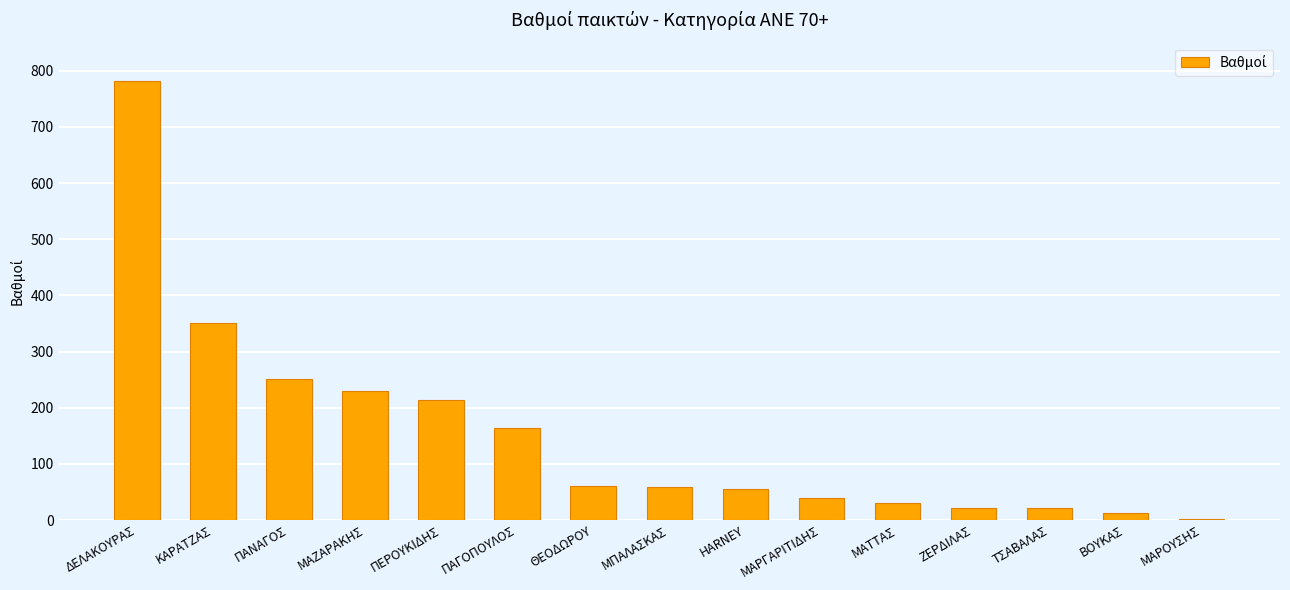

What is the greatest value displayed?

781.9